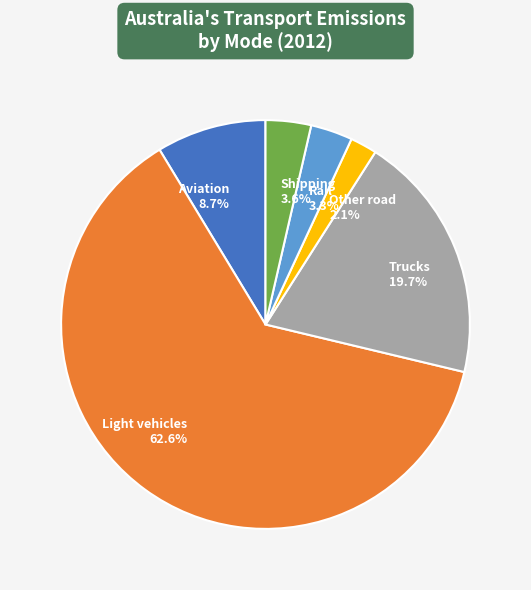

What is the majority slice?

Light vehicles